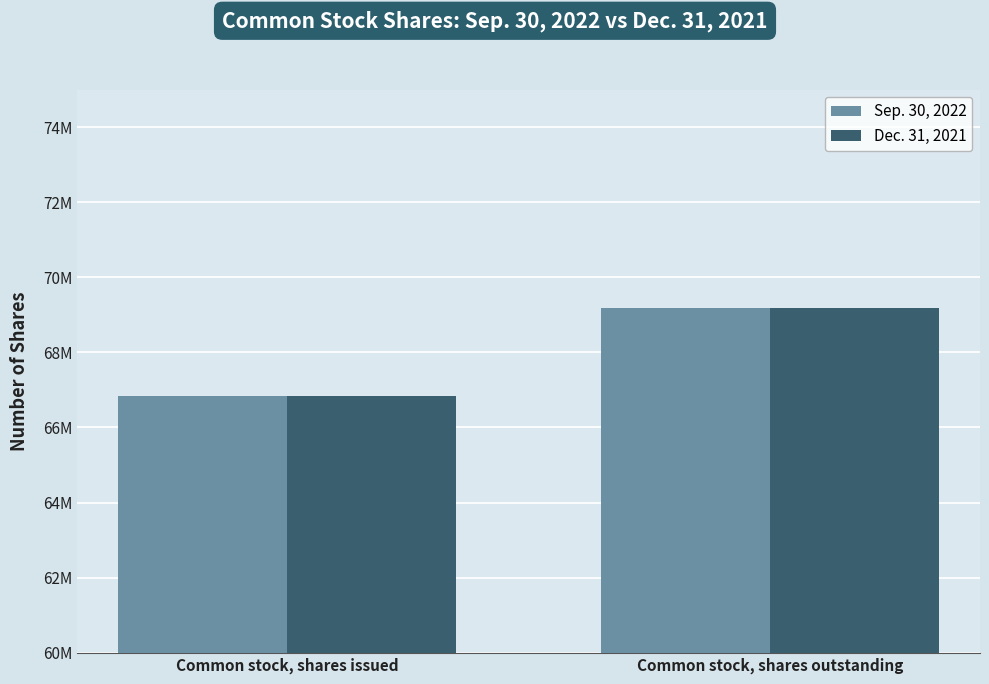

What is the label of the 2nd bar from the left?

Common stock, shares outstanding